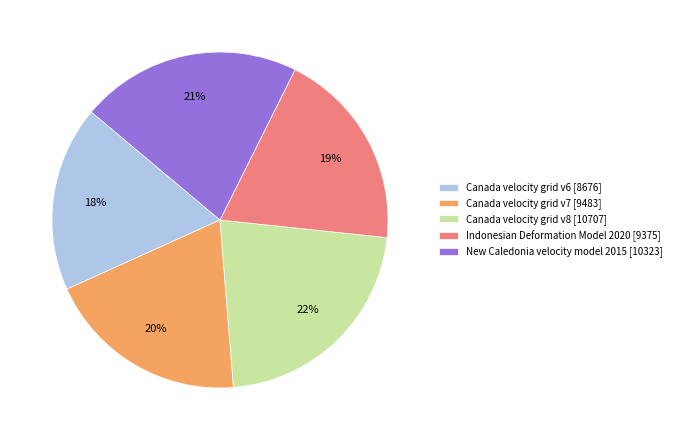

How many segments does this pie chart have?

5